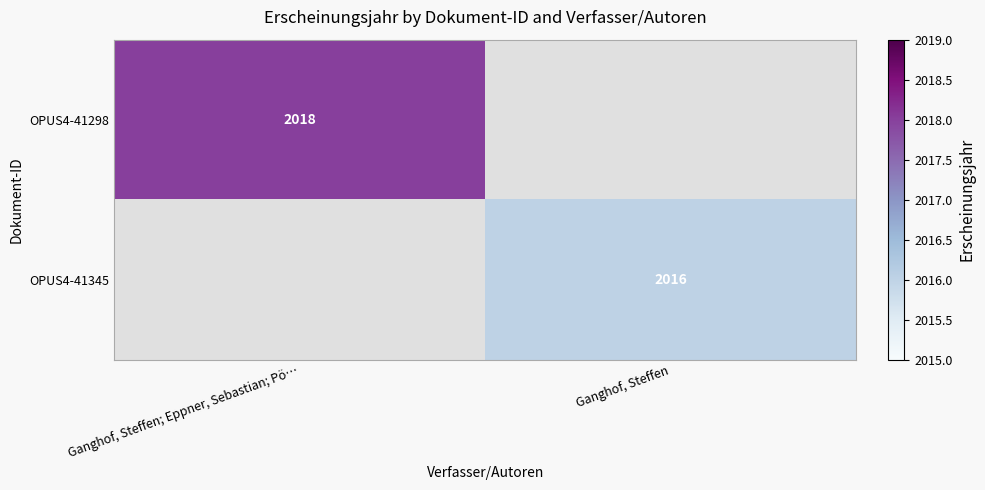

Is the value of OPUS4-41298 at Ganghof, Steffen; Eppner, Sebastian; Pö… greater than the value of OPUS4-41345 at Ganghof, Steffen?

Yes